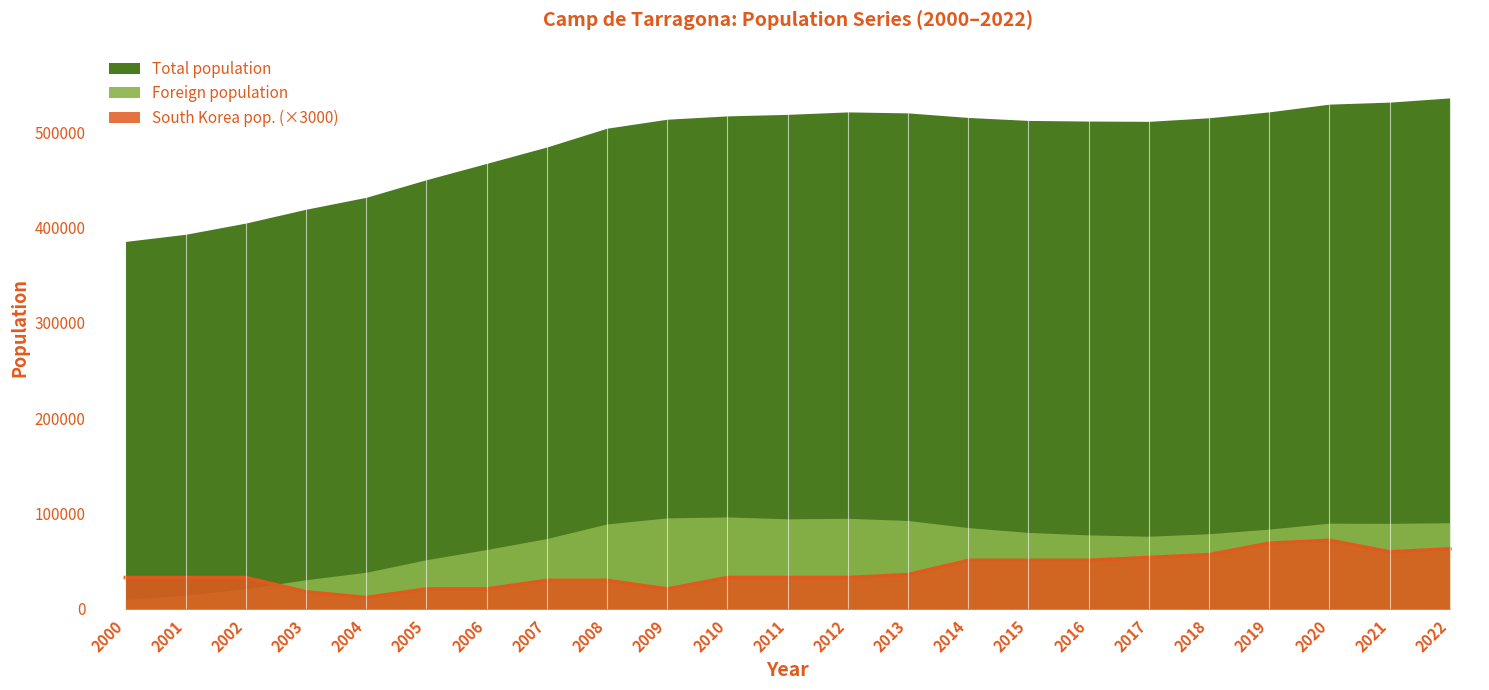

At which category does Total population reach its first local peak?

2012